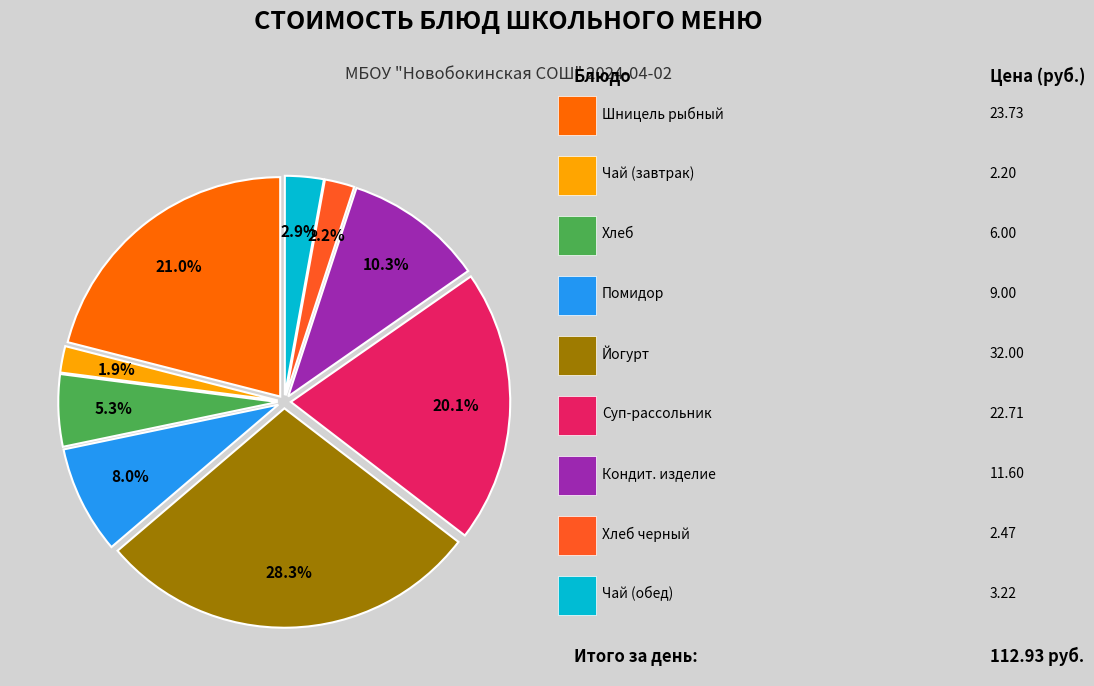

Which category has the smallest portion of the pie?

чай